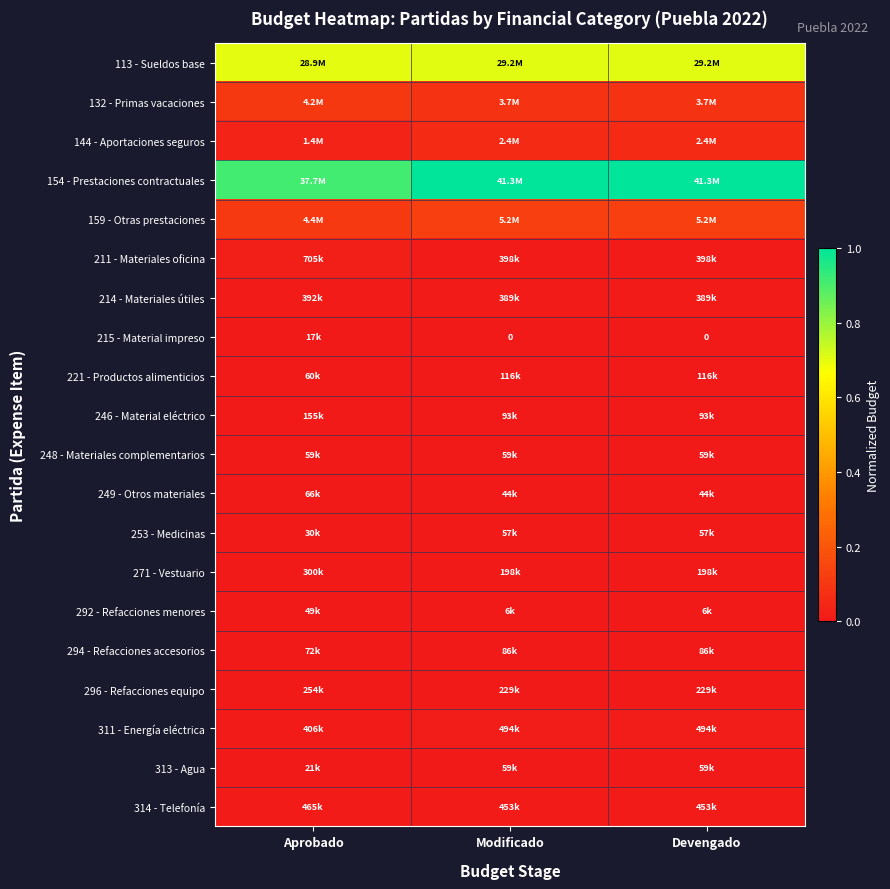

Where is 113 - Sueldos base nearest to the value 0?

Aprobado